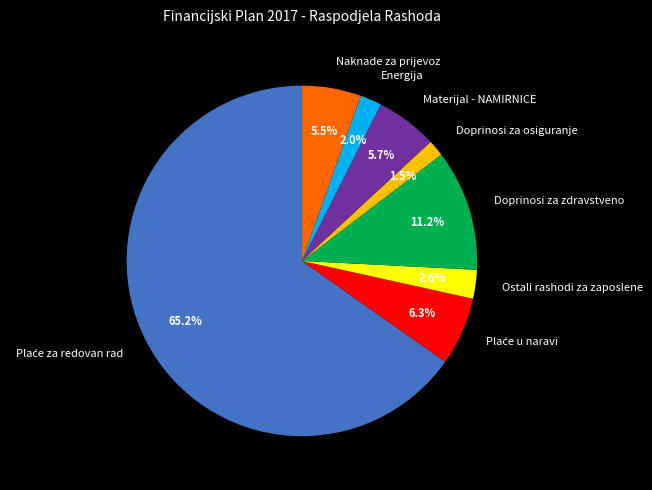

Is there any slice that represents more than half of the pie?

Yes